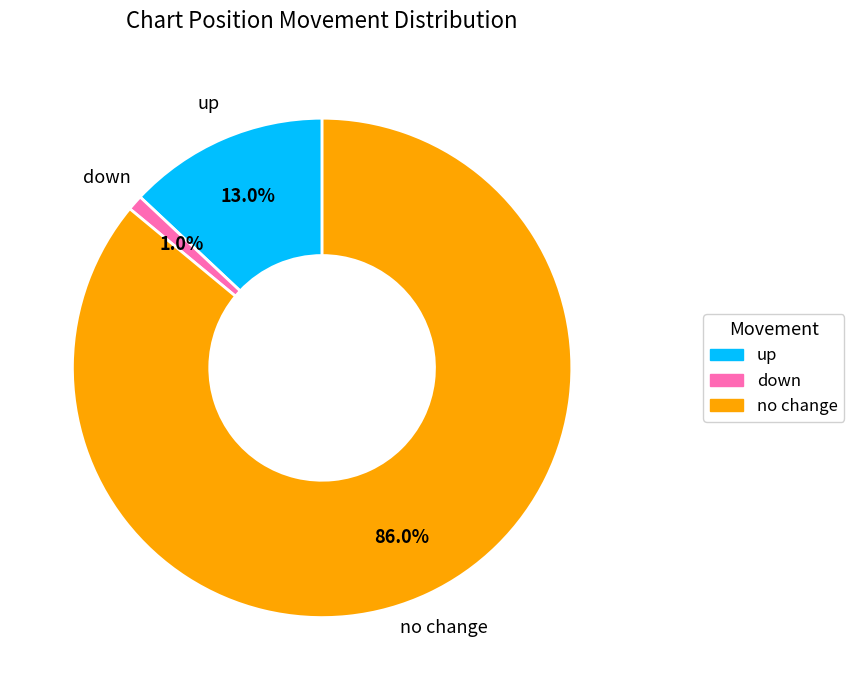

What is the smallest slice in the pie chart?

down